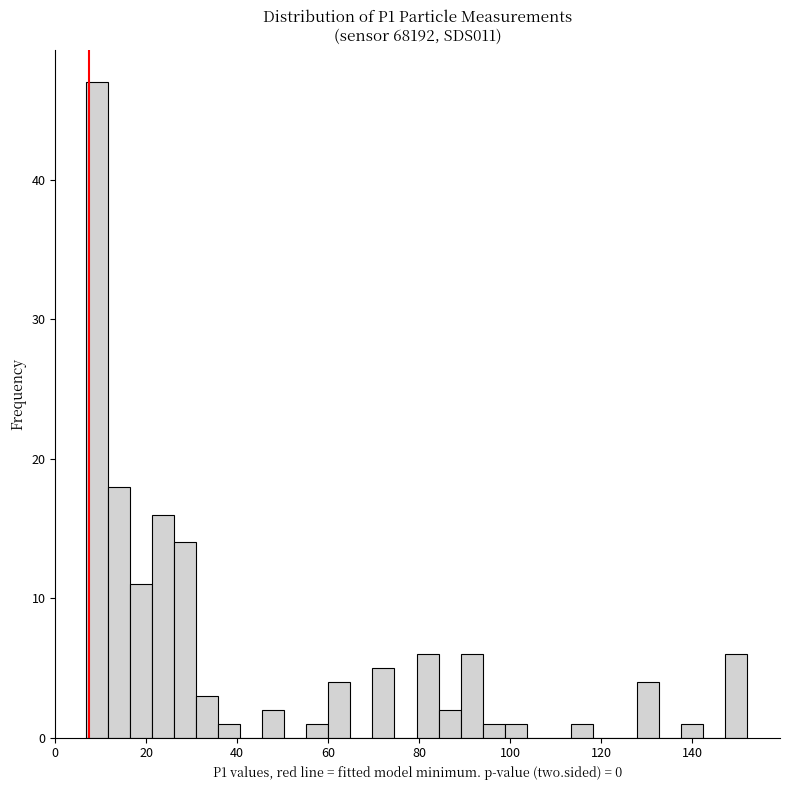

Around what value on the x-axis is the tallest bar? Give the approximate position of its centre, as read against the axis.

10